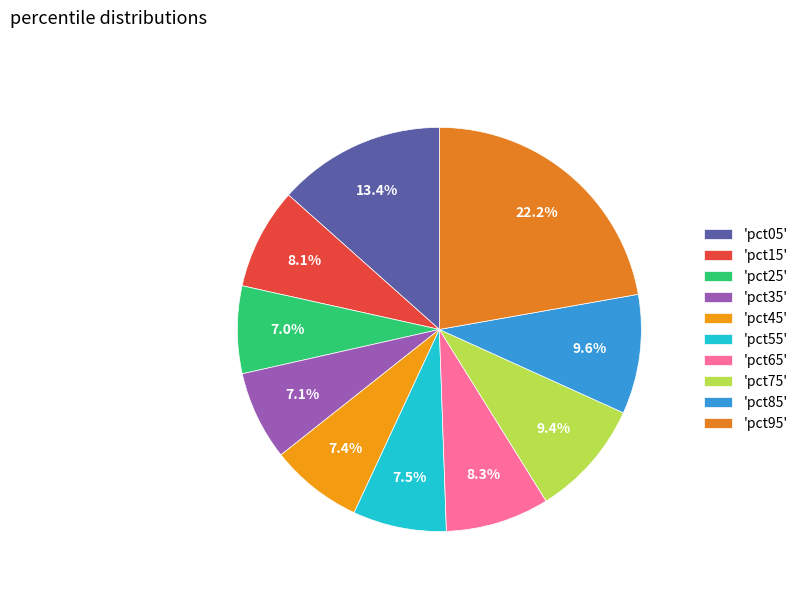

Which slice is the smallest?

pct25